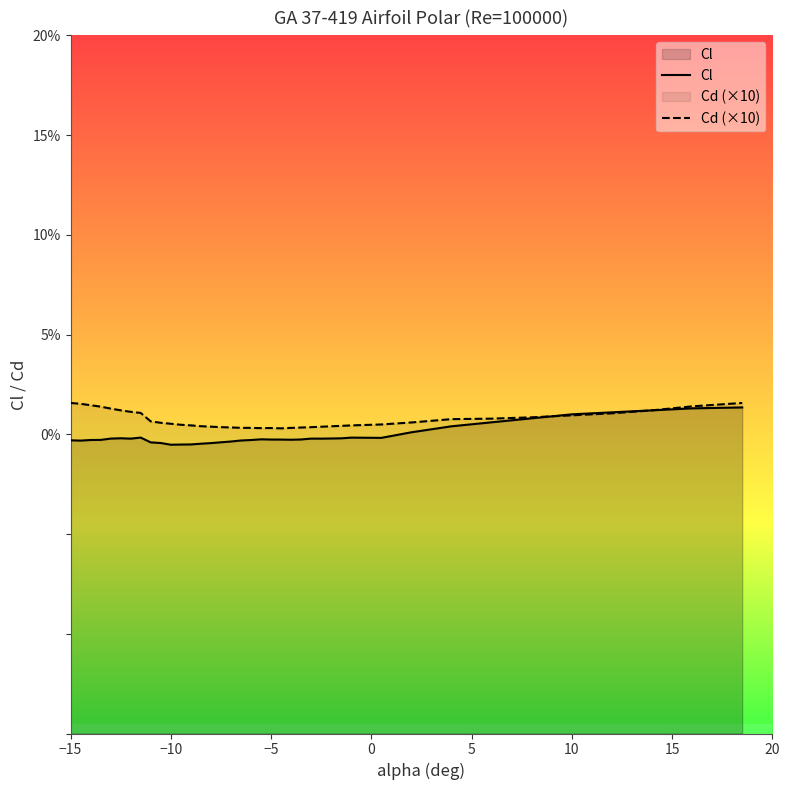

True or false: Cl and Cd (×10) cross at least once.

True